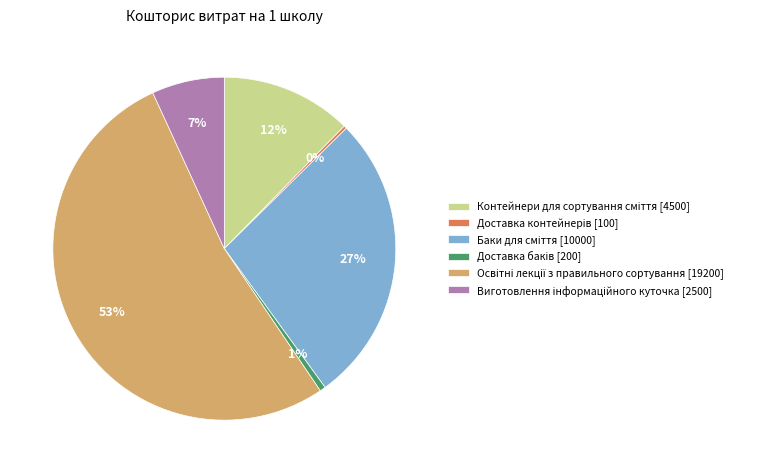

Is there any slice that represents more than half of the pie?

Yes